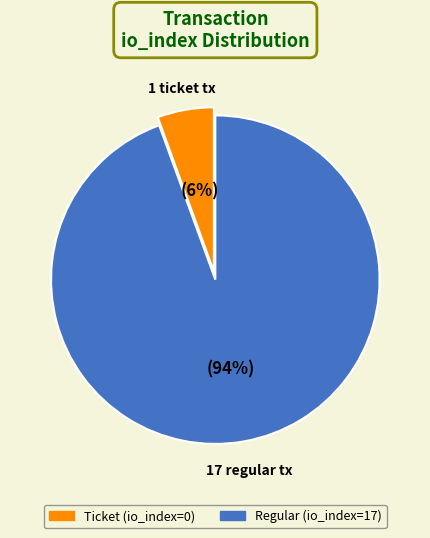

Between Regular (io_index=17) and Ticket (io_index=0), which is larger?

Regular (io_index=17)